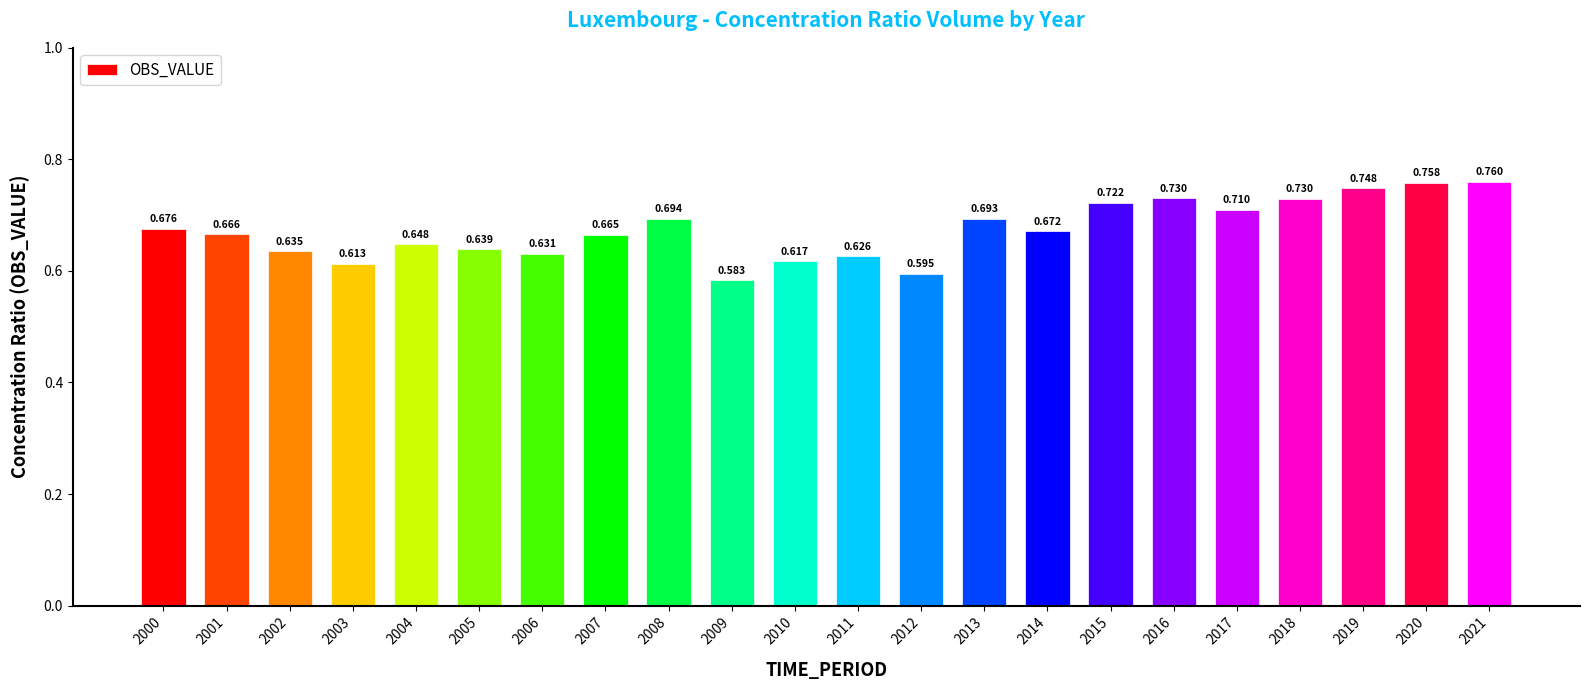

Does the chart contain any negative values?

No